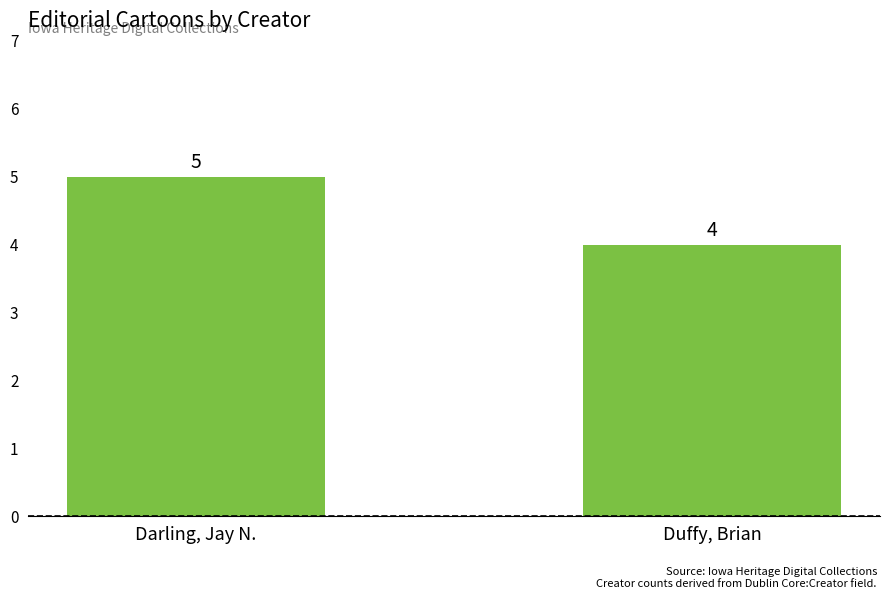

Reading left to right, transcribe all the data shown in this chart.

5	4